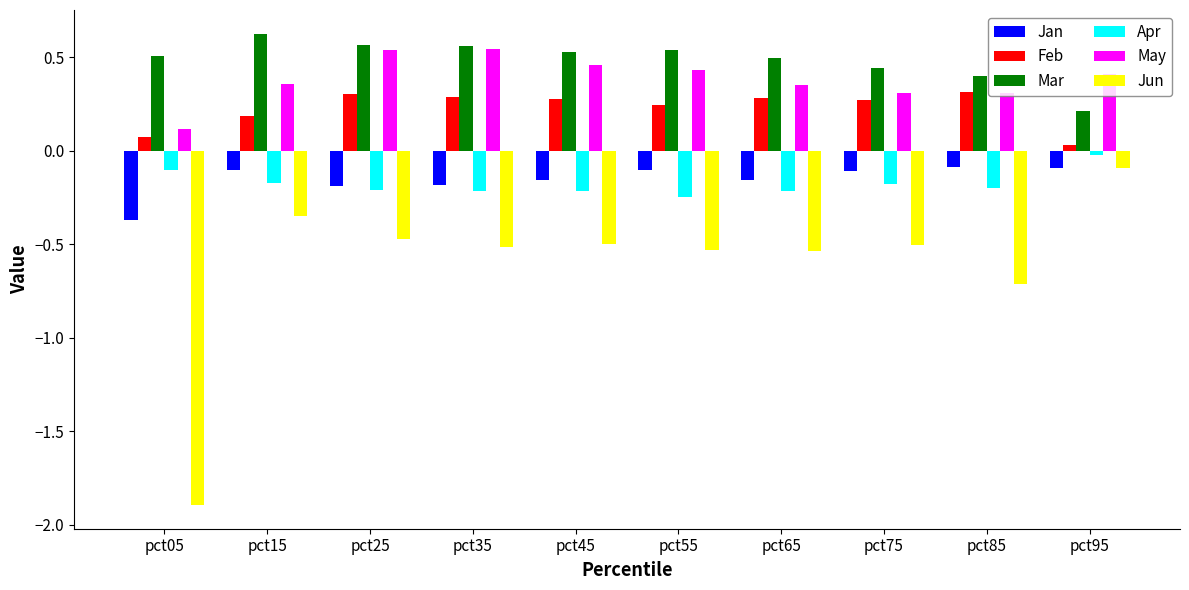

Is the value of May at pct25 greater than the value of Feb at pct05?

Yes